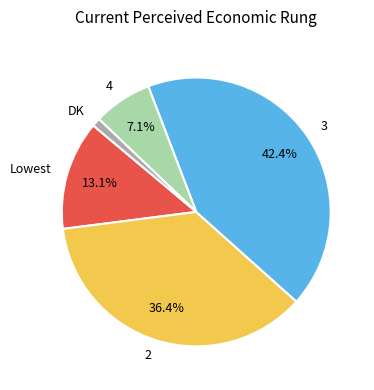

How many segments does this pie chart have?

5